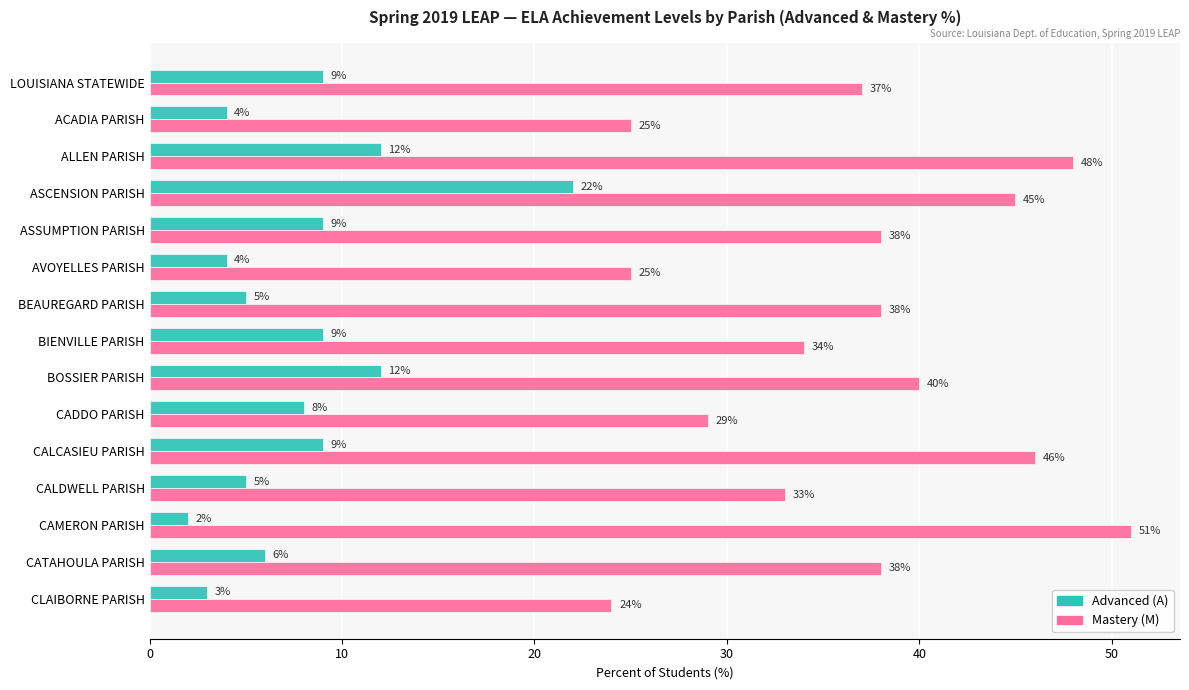

At CALCASIEU PARISH, list the series in order from smallest to largest.

Advanced (A), Mastery (M)